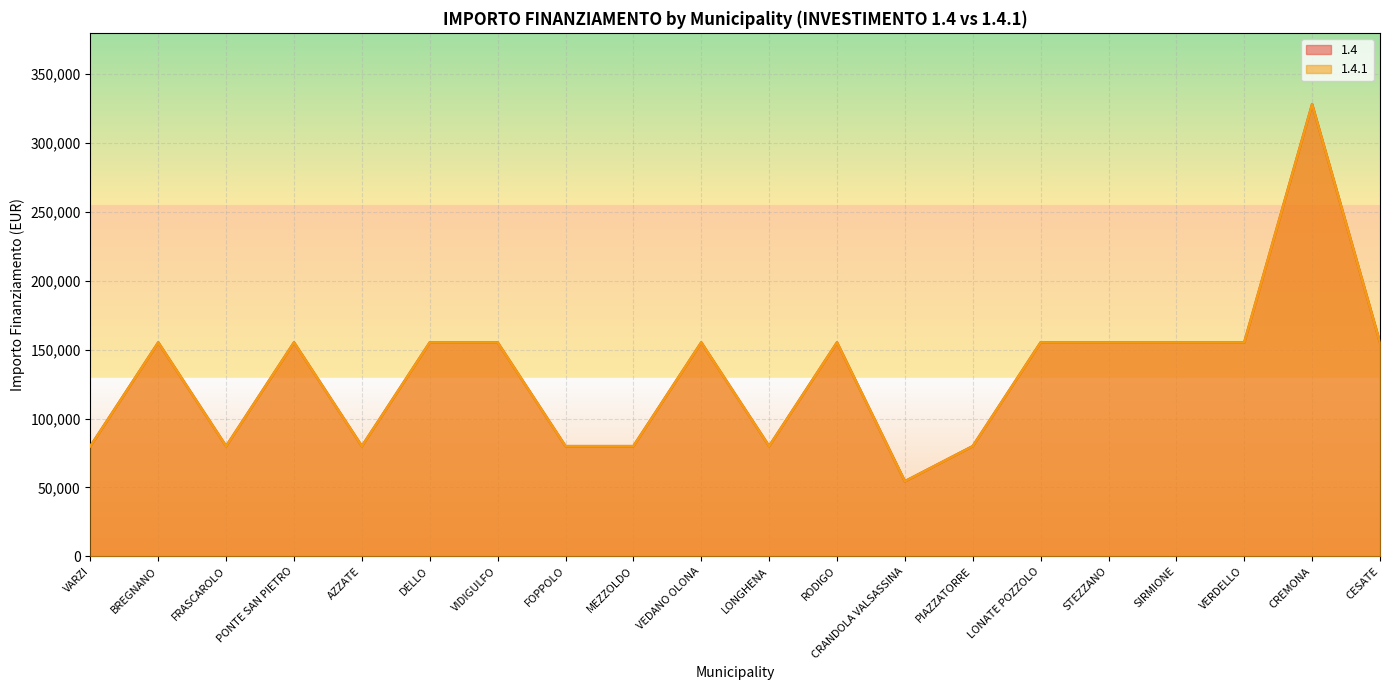

The value of 1.4 at PIAZZATORRE is 19278. True or false?

False